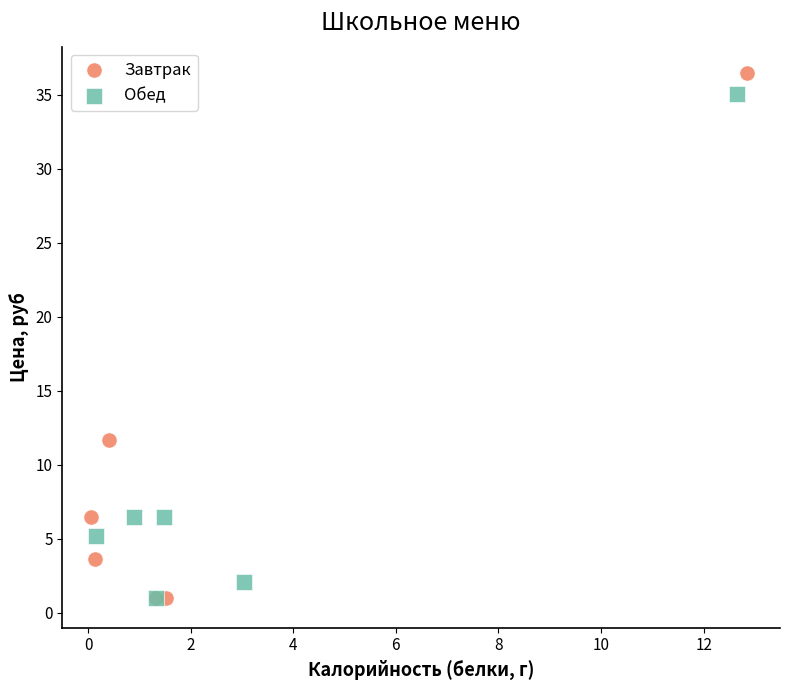

Which series has the widest spread of Y values?

Завтрак